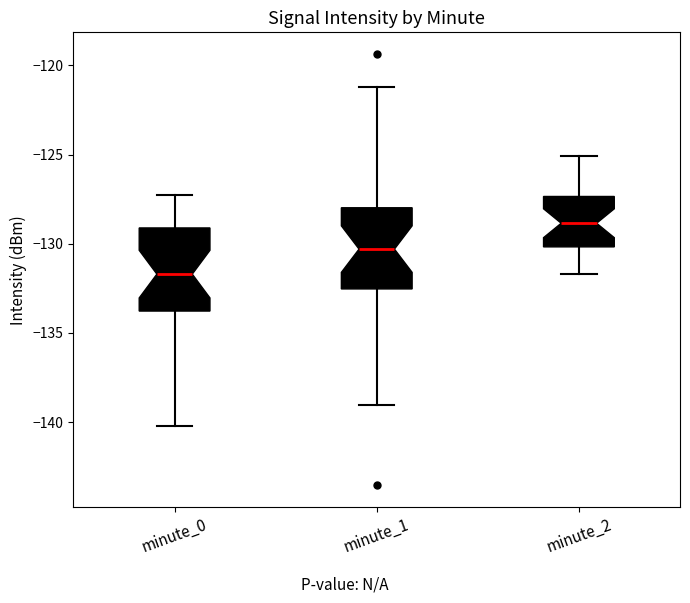

Which box has the lowest median line?

minute_0